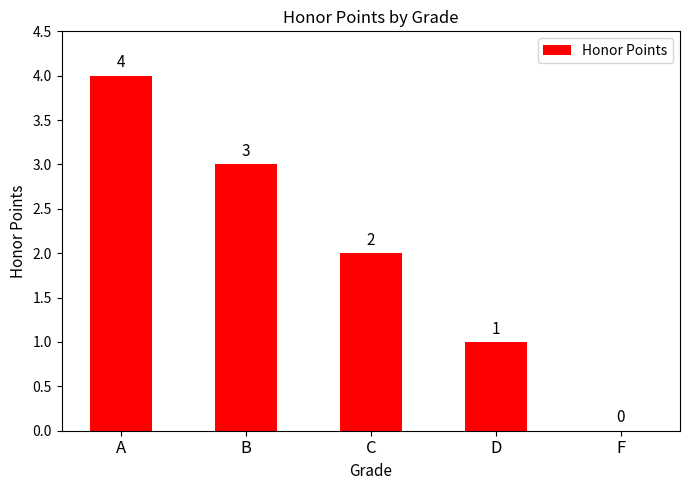

Reading right to left, extract all data points from this chart.

F=0	D=1	C=2	B=3	A=4